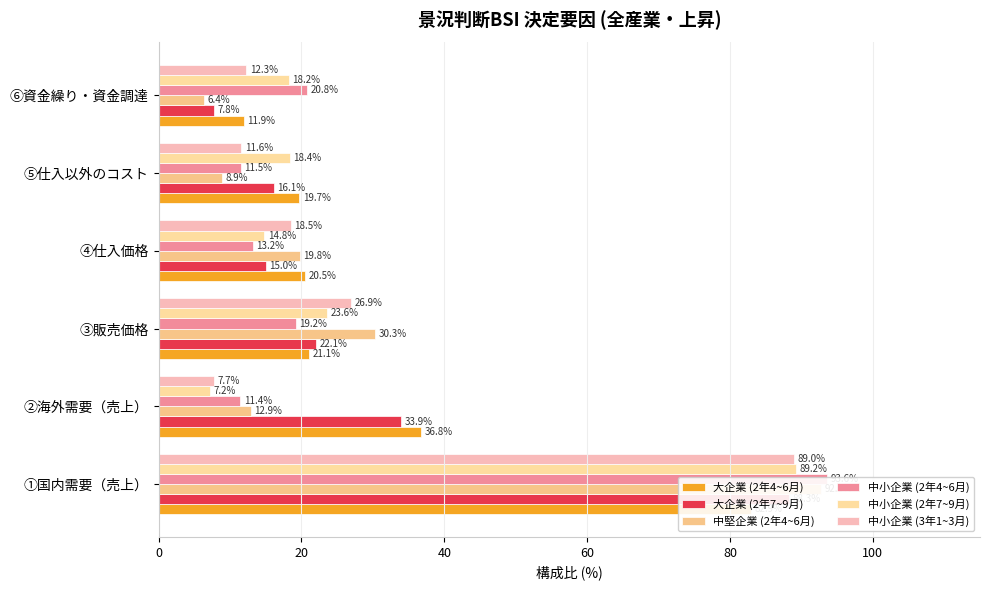

What is the difference between the second highest and minimum values in the 中小企業 (2年4~6月) series?

9.4